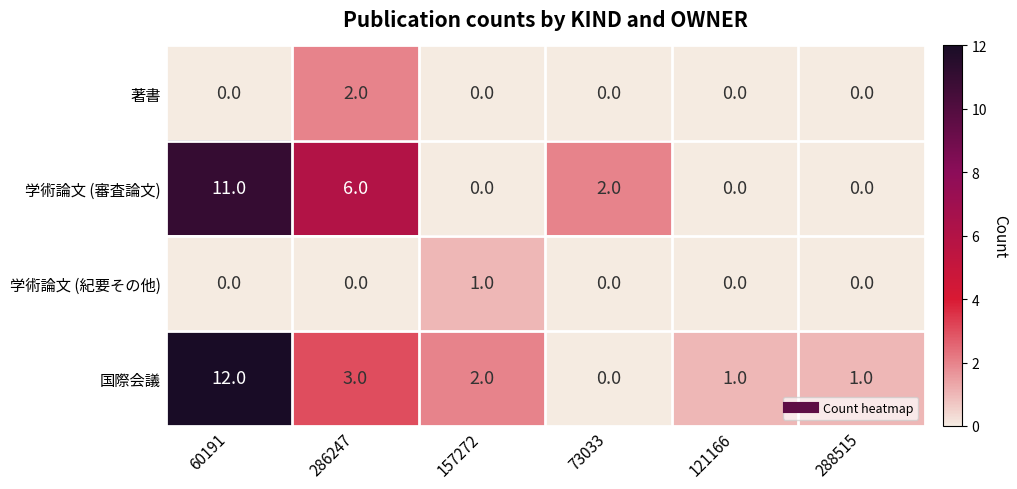

Reading left to right, extract all data points from this chart.

著書: 60191=0	286247=2	157272=0	73033=0	121166=0	288515=0
学術論文 (審査論文): 60191=11	286247=6	157272=0	73033=2	121166=0	288515=0
学術論文 (紀要その他): 60191=0	286247=0	157272=1	73033=0	121166=0	288515=0
国際会議: 60191=12	286247=3	157272=2	73033=0	121166=1	288515=1